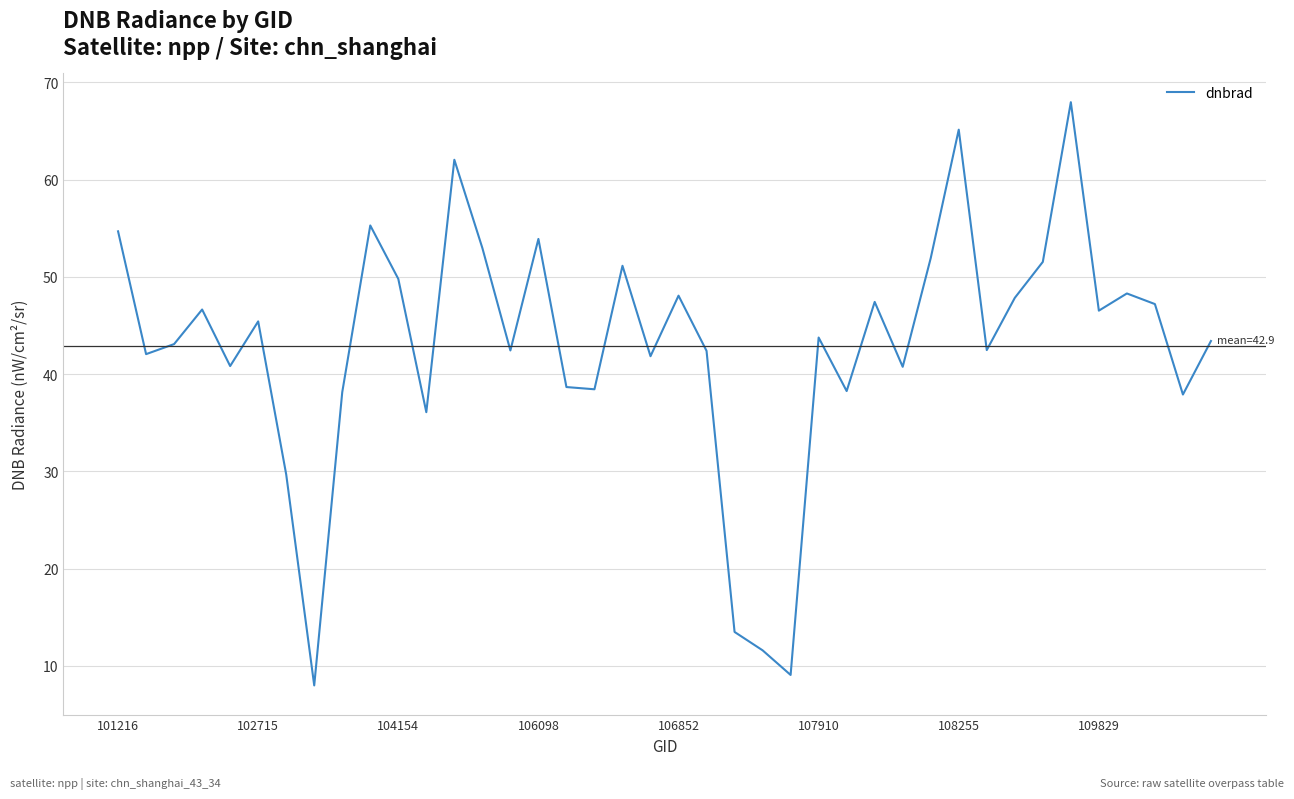

What is the maximum value shown in the chart?

68.0